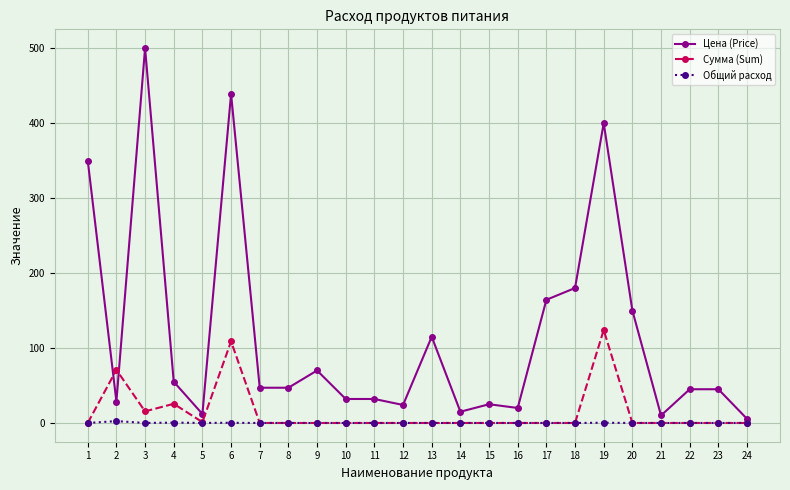

What is the maximum value for Сумма (Sum)?

124.0